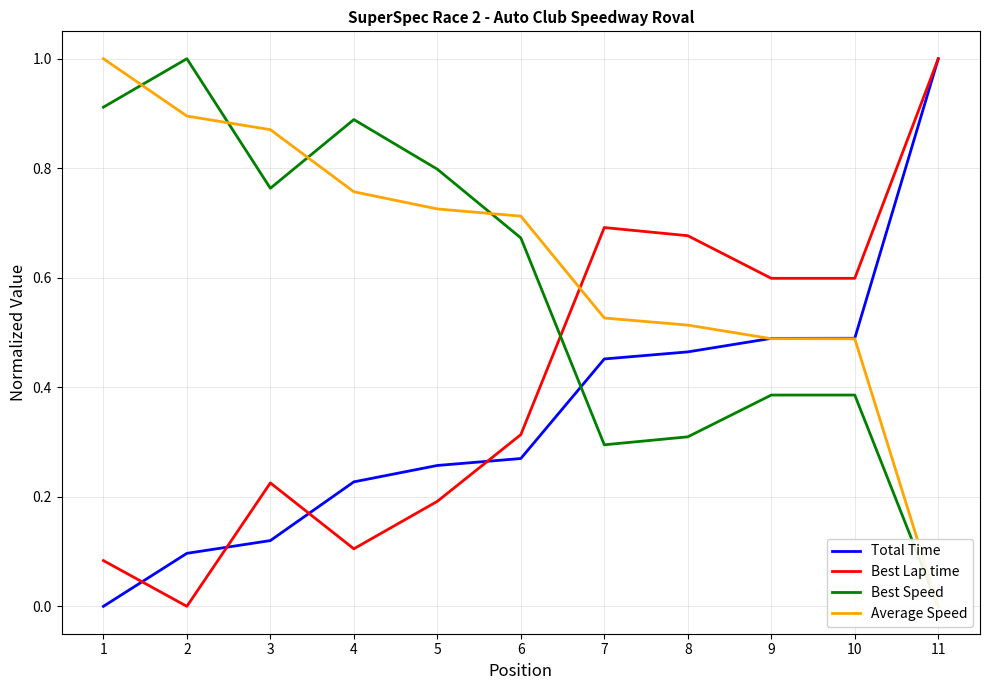

Reading left to right, extract all data points from this chart.

Total Time: 0.0	0.1	0.1	0.2	0.3	0.3	0.5	0.5	0.5	0.5	1.0
Best Lap time: 0.1	0.0	0.2	0.1	0.2	0.3	0.7	0.7	0.6	0.6	1.0
Best Speed: 0.9	1.0	0.8	0.9	0.8	0.7	0.3	0.3	0.4	0.4	0.0
Average Speed: 1.0	0.9	0.9	0.8	0.7	0.7	0.5	0.5	0.5	0.5	0.0